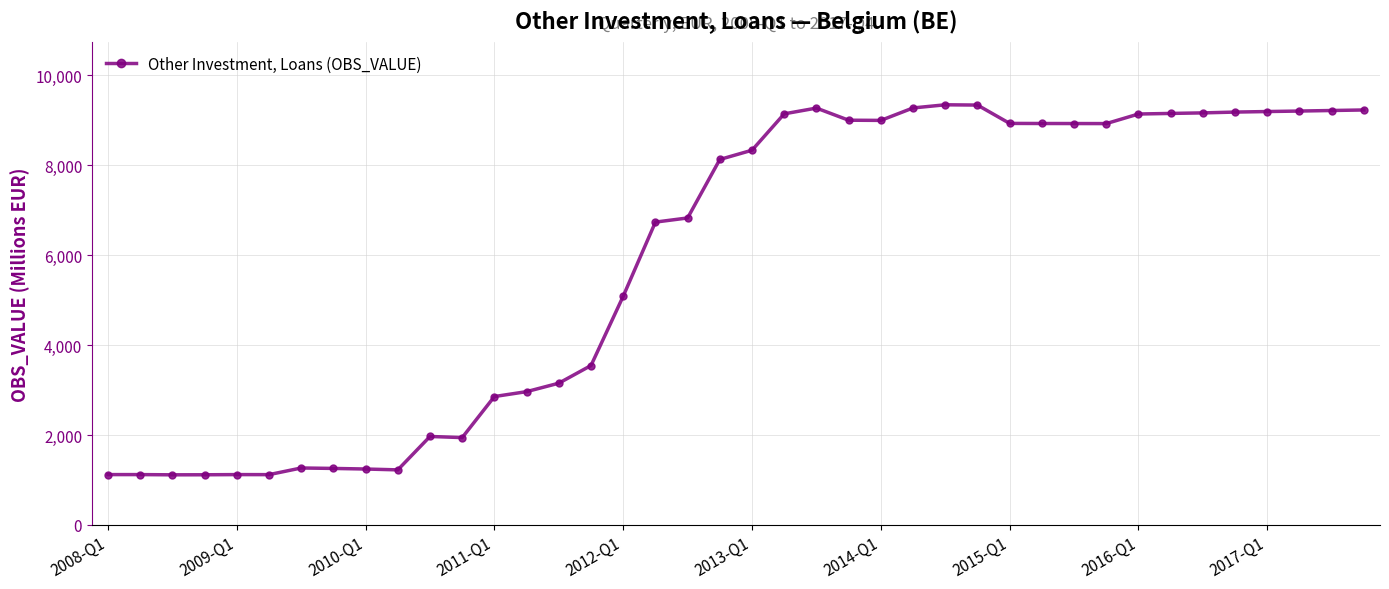

What is the sum of all values?

236870